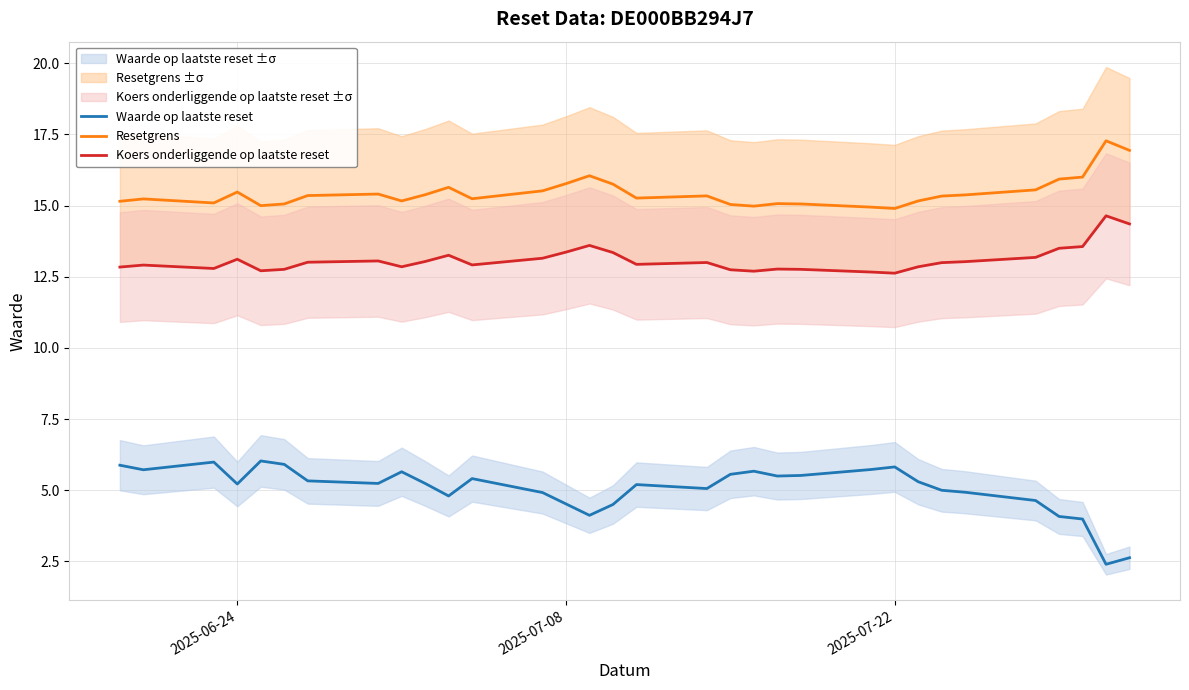

What is the lowest value of the Koers onderliggende op laatste reset series?

12.6